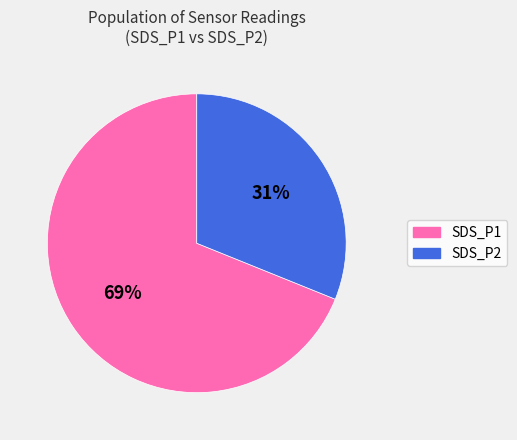

To the nearest percent, what is the average slice percentage?

50%